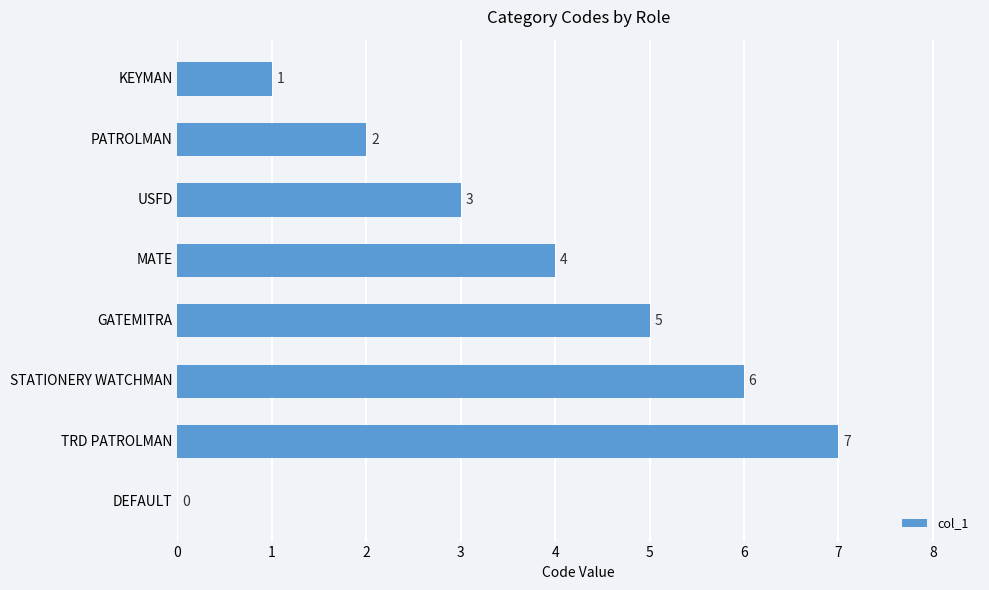

The chart shows a value of 3 at GATEMITRA. True or false?

False